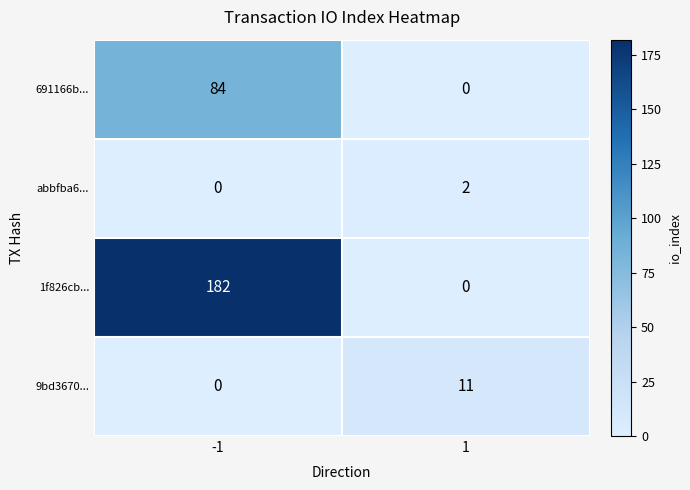

At which category is the sum across all series the highest?

-1